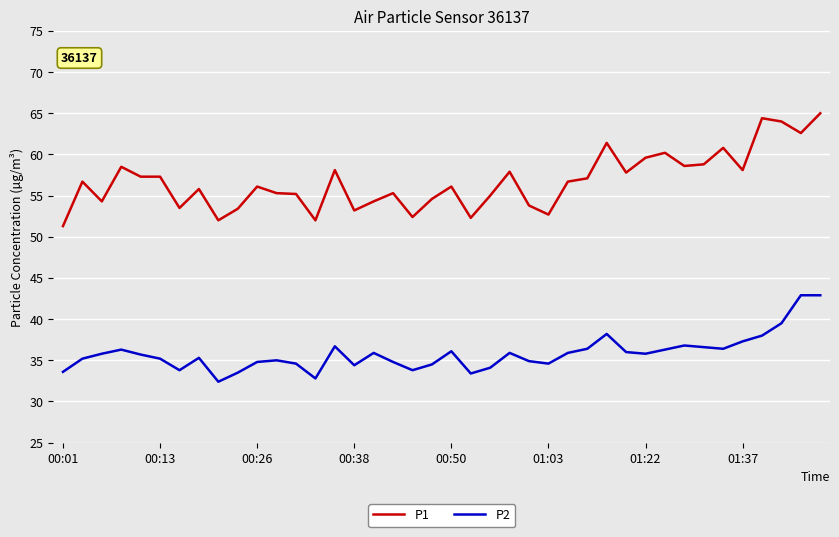

What is the lowest value of the P2 series?

32.4